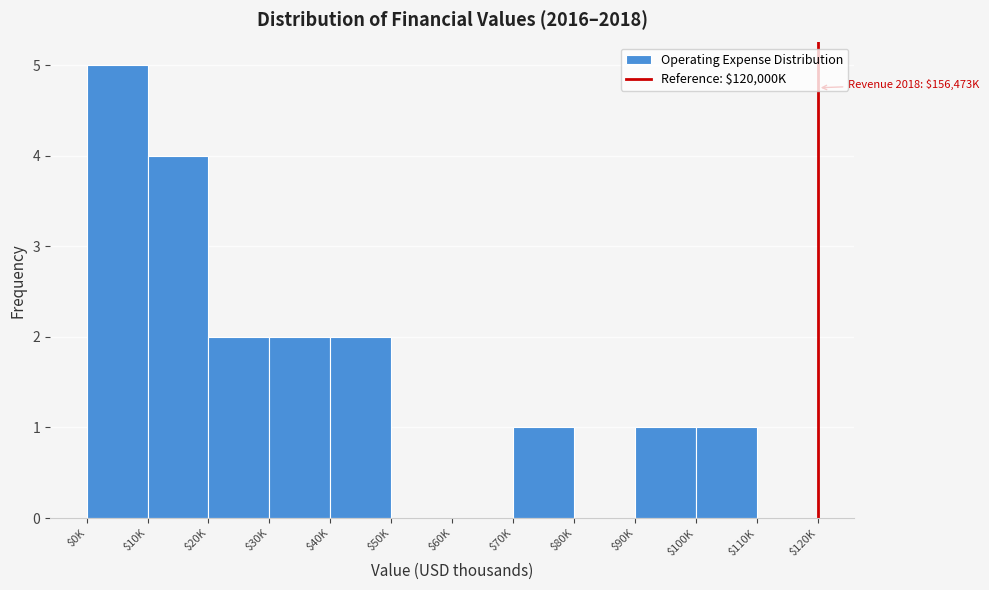

At which category does the chart reach its peak across all series?

$0K